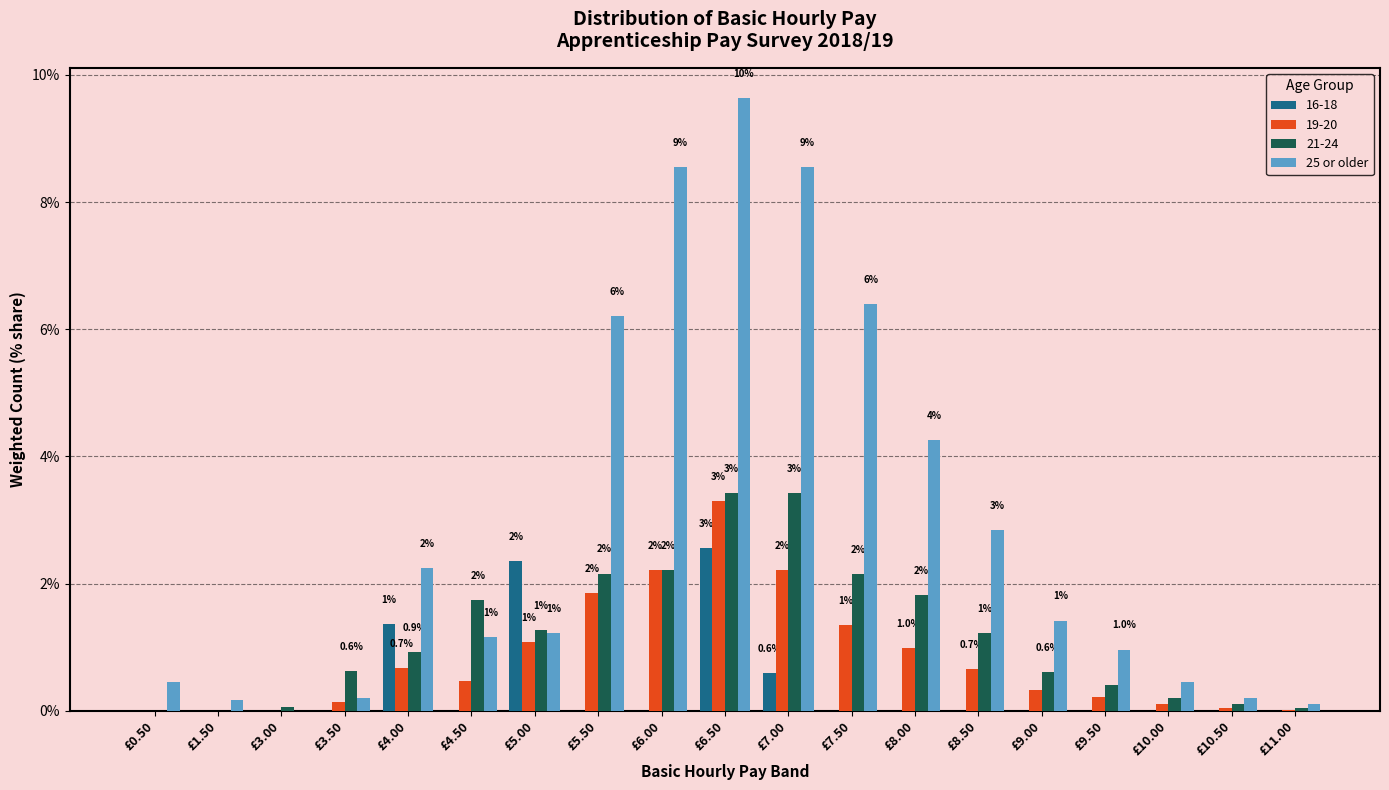

Which series changed the most between £4.00 and £9.50?

16-18